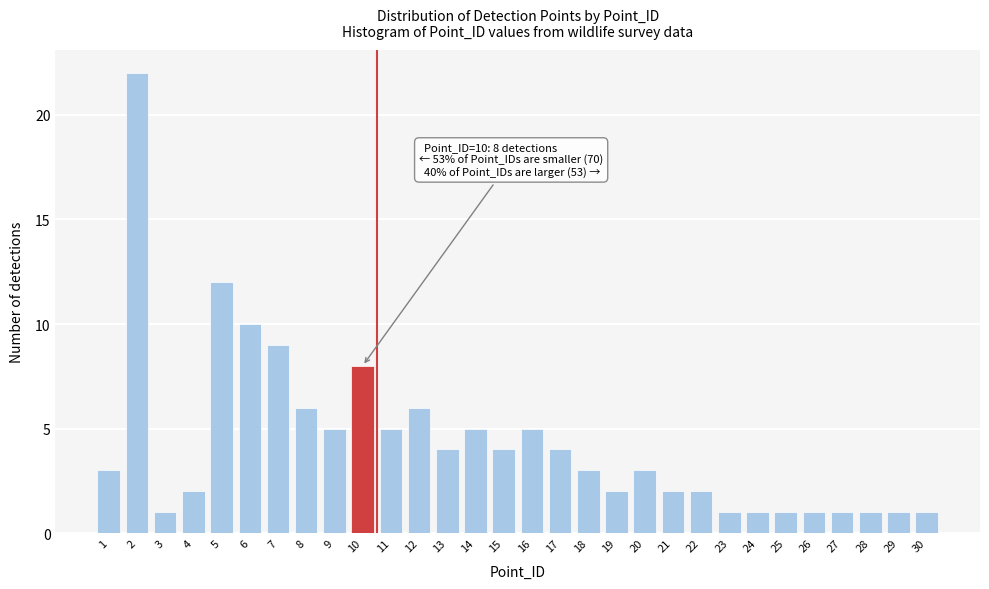

Reading left to right, what are all the values shown in this chart?

1=3	2=22	3=1	4=2	5=12	6=10	7=9	8=6	9=5	10=8	11=5	12=6	13=4	14=5	15=4	16=5	17=4	18=3	19=2	20=3	21=2	22=2	23=1	24=1	25=1	26=1	27=1	28=1	29=1	30=1